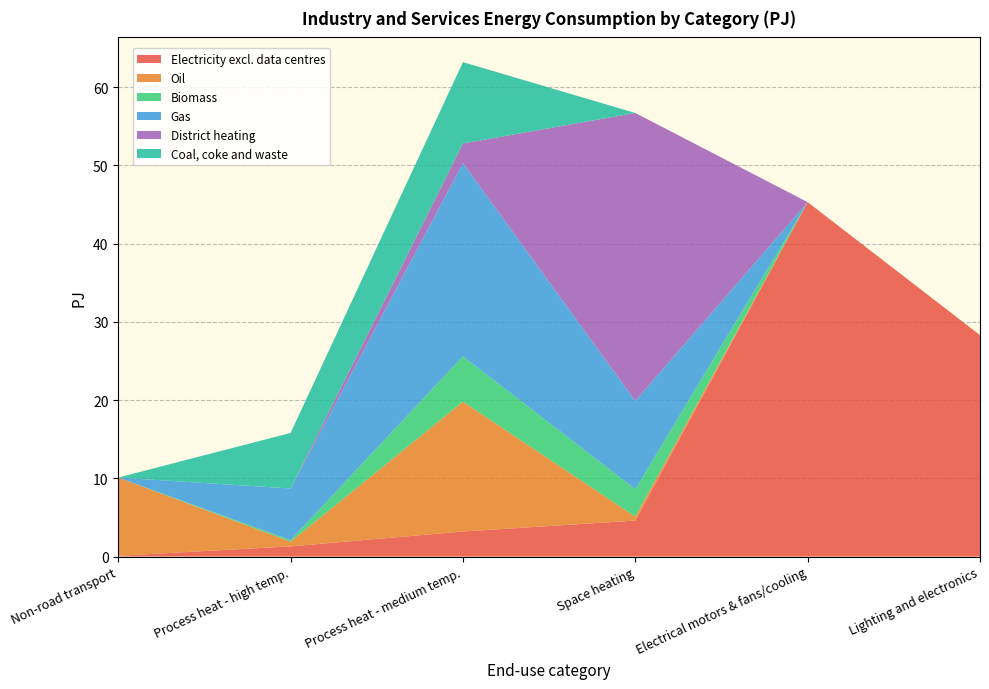

Reading left to right, what are all the values shown in this chart?

Electricity excl. data centres: Non-road transport=0.1	Process heat - high temp.=1.3	Process heat - medium temp.=3.2	Space heating=4.6	Electrical motors & fans/cooling=45.3	Lighting and electronics=28.3
Oil: Non-road transport=10.0	Process heat - high temp.=0.6	Process heat - medium temp.=16.6	Space heating=0.5	Electrical motors & fans/cooling=0.0	Lighting and electronics=0.0
Biomass: Non-road transport=0.0	Process heat - high temp.=0.2	Process heat - medium temp.=5.8	Space heating=3.5	Electrical motors & fans/cooling=0.0	Lighting and electronics=0.0
Gas: Non-road transport=0.0	Process heat - high temp.=6.6	Process heat - medium temp.=24.7	Space heating=11.3	Electrical motors & fans/cooling=0.0	Lighting and electronics=0.0
District heating: Non-road transport=0.0	Process heat - high temp.=0.0	Process heat - medium temp.=2.5	Space heating=36.8	Electrical motors & fans/cooling=0.0	Lighting and electronics=0.0
Coal, coke and waste: Non-road transport=0.0	Process heat - high temp.=7.1	Process heat - medium temp.=10.4	Space heating=0.0	Electrical motors & fans/cooling=0.0	Lighting and electronics=0.0